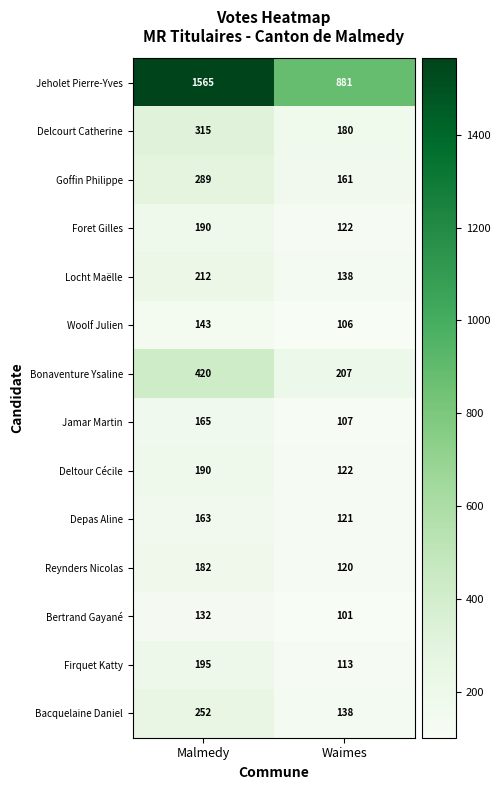

Between Malmedy and Waimes, which series saw the biggest shift?

Jeholet Pierre-Yves